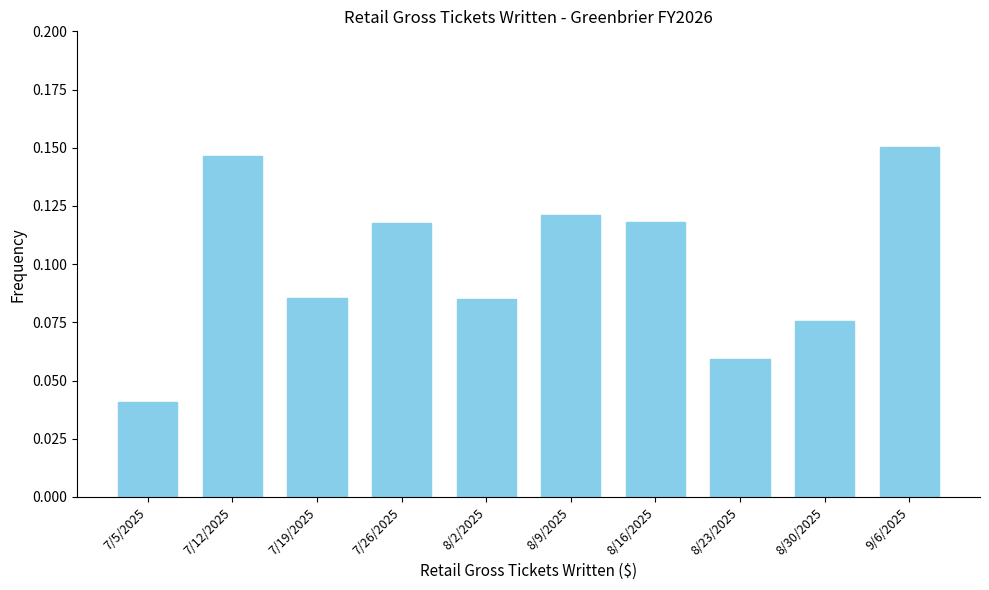

At which label is the value closest to 0?

7/5/2025